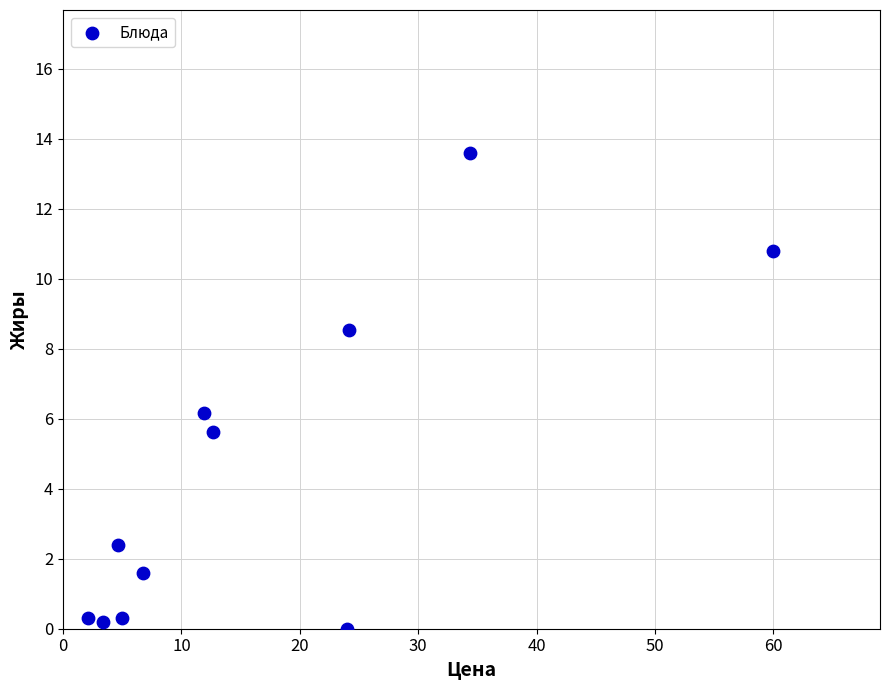

What is the average Y value?

4.5